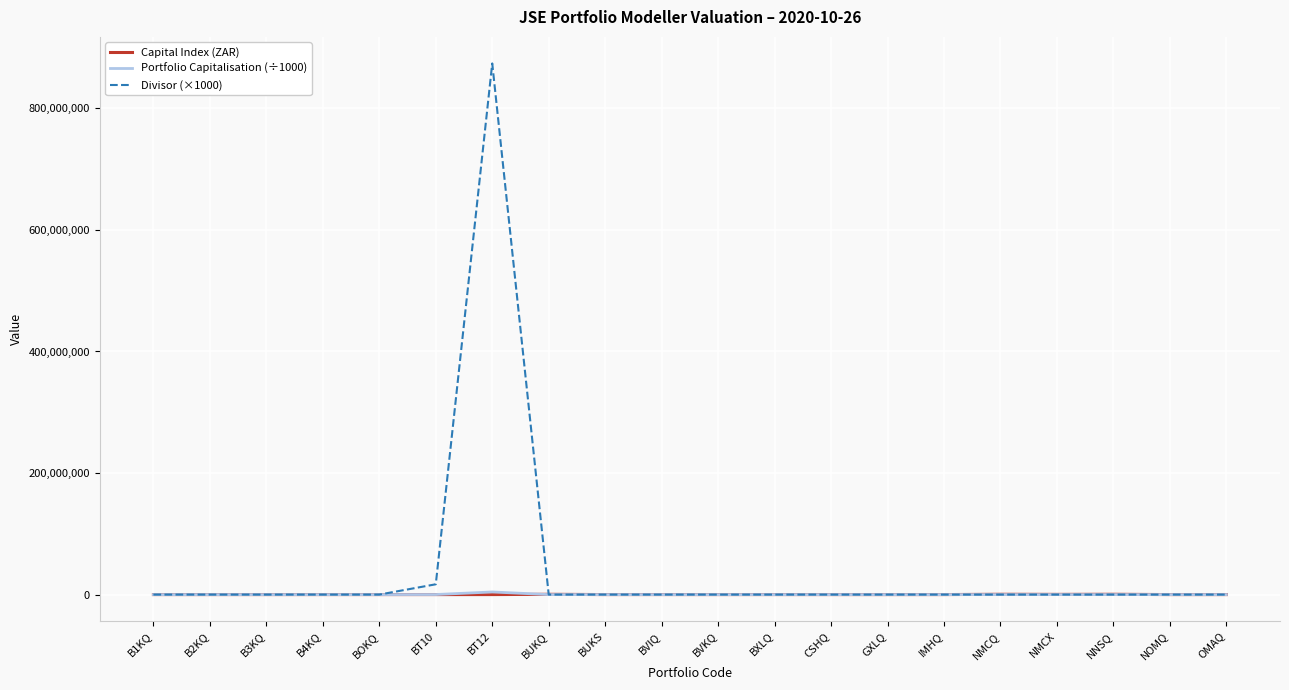

At which category is the sum across all series the highest?

BT12